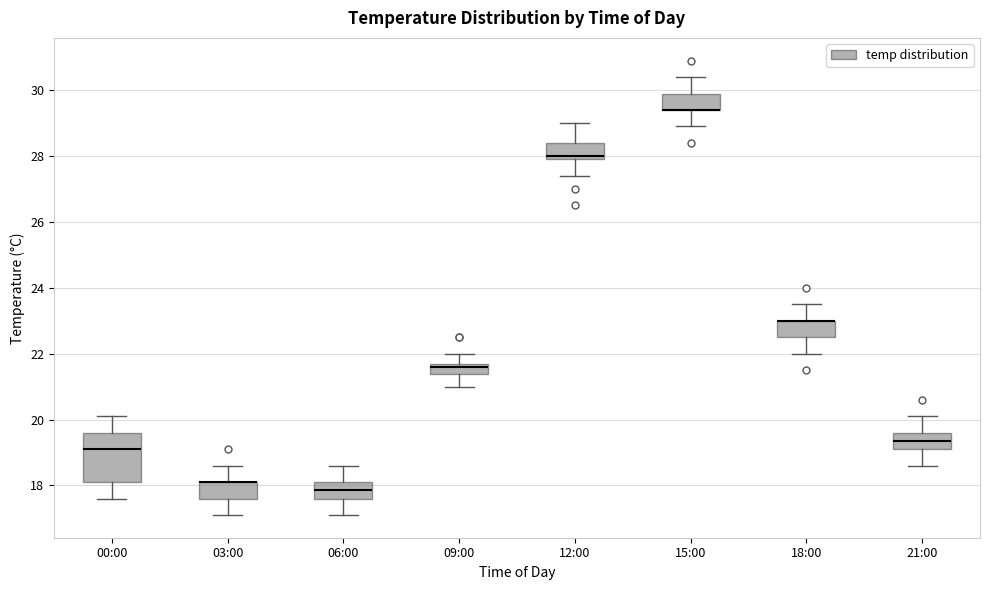

Reading left to right, transcribe this box plot: for each box, give where its median line is, the range the box spans, and where its two whiskers end, as read against the y-axis. The values are not printed on the chart, so give them approximately, as read against the axis.

00:00: median 19.2, box 18.2 to 19.6, whiskers 17.6 to 20.2
03:00: median 18.2 (drawn on the box's upper edge), box 17.6 to 18.2, whiskers 17.2 to 18.6
06:00: median 17.8, box 17.6 to 18.2, whiskers 17.2 to 18.6
09:00: median 21.6, box 21.4 to 21.8, whiskers 21.0 to 22.0
12:00: median 28.0 (just above the box's lower edge), box 28.0 to 28.4, whiskers 27.4 to 29.0
15:00: median 29.4 (drawn on the box's lower edge), box 29.4 to 30.0, whiskers 29.0 to 30.4
18:00: median 23.0 (drawn on the box's upper edge), box 22.6 to 23.0, whiskers 22.0 to 23.6
21:00: median 19.4, box 19.2 to 19.6, whiskers 18.6 to 20.2